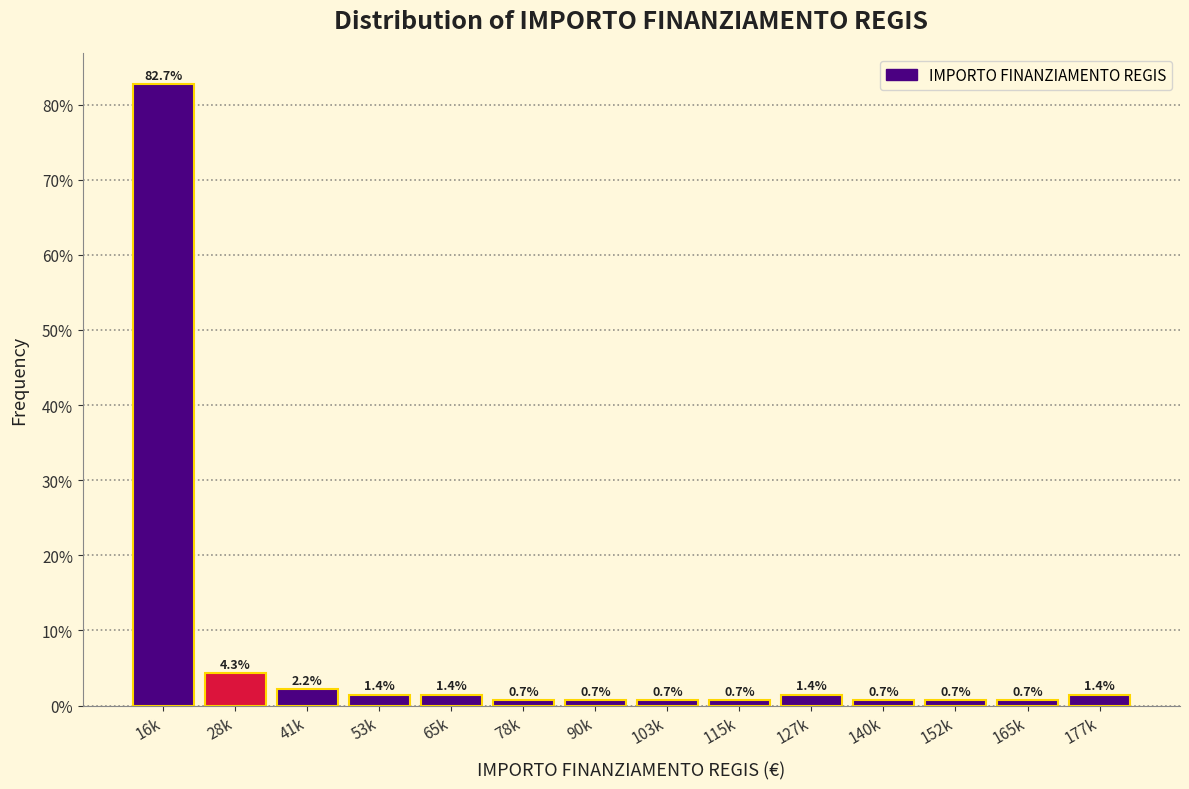

Reading left to right, extract all data points from this chart.

82.7	4.3	2.2	1.4	1.4	0.7	0.7	0.7	0.7	1.4	0.7	0.7	0.7	1.4